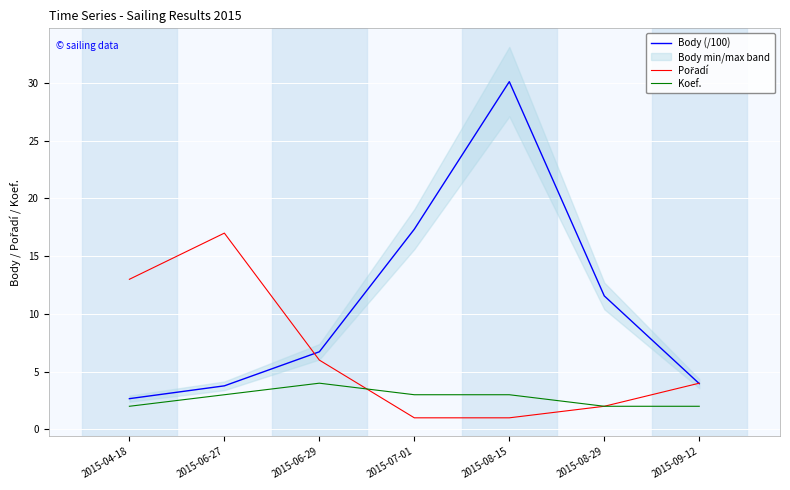

How many series are shown in this chart?

3